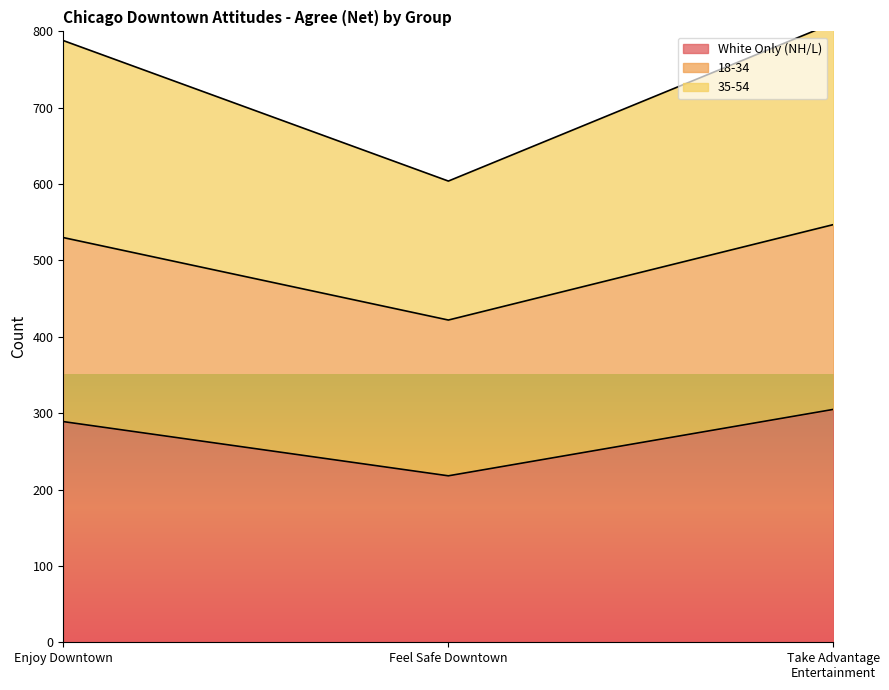

The White Only (NH/L) series shows 289 at Enjoy Downtown. True or false?

True